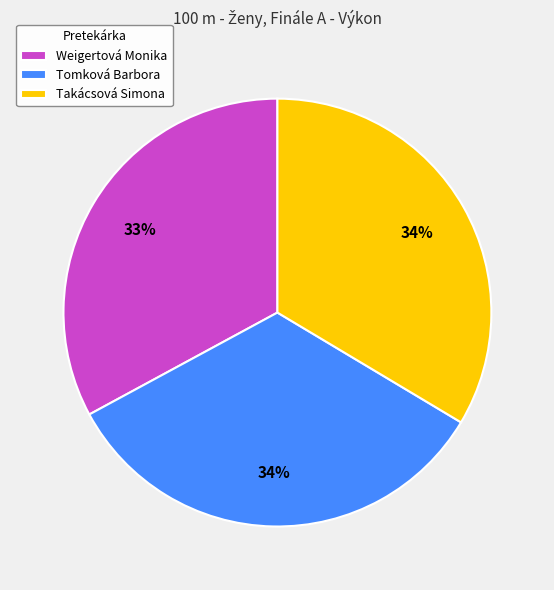

What percentage is the Weigertová Monika slice, to the nearest percent?

33%